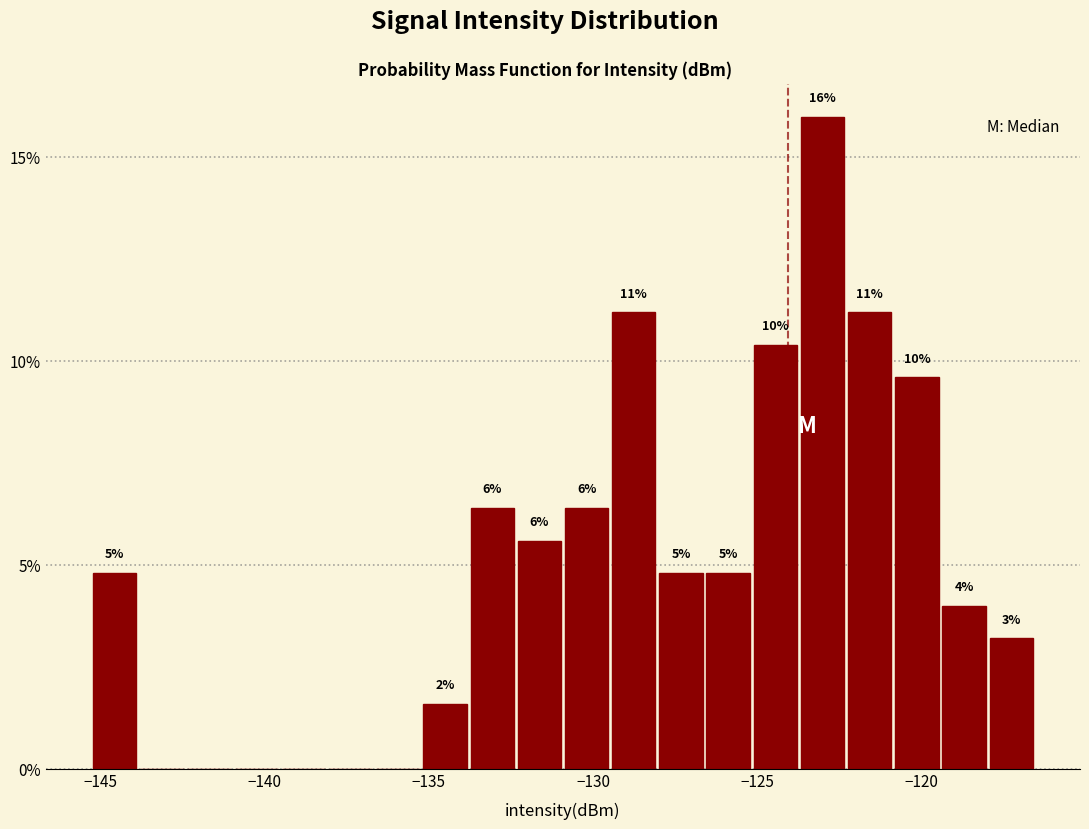

Read against the x-axis, roughly where is the centre of the tallest bar?

-123.0